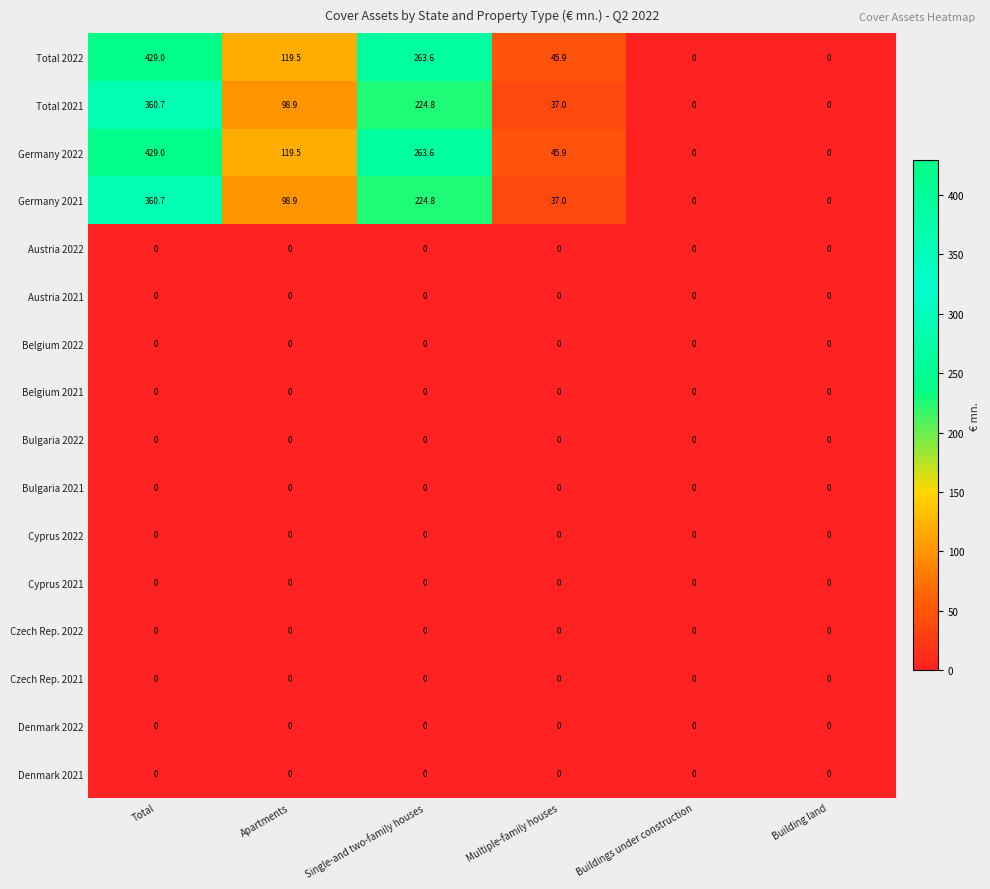

What is the total value across all series at Apartments?

436.8